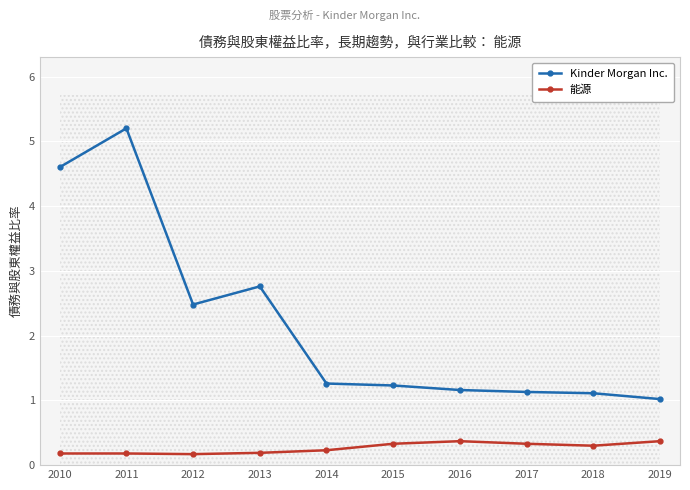

What is the value of the 能源 point at the 6th from the left?

0.3